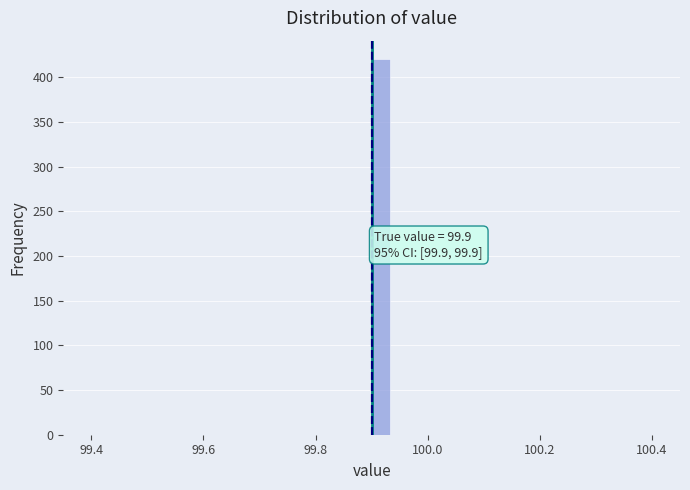

Read against the x-axis, roughly where is the centre of the tallest bar?

99.92